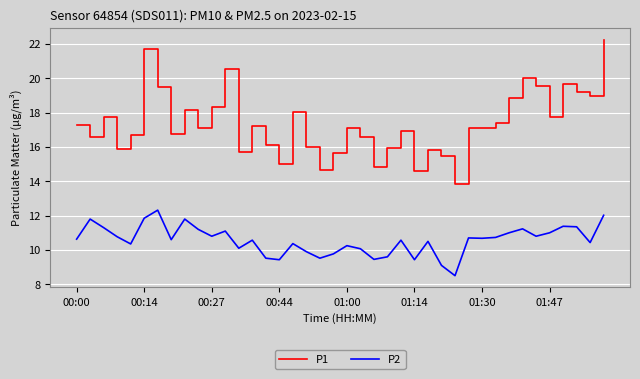

True or false: P2 and P1 intersect in this chart.

False